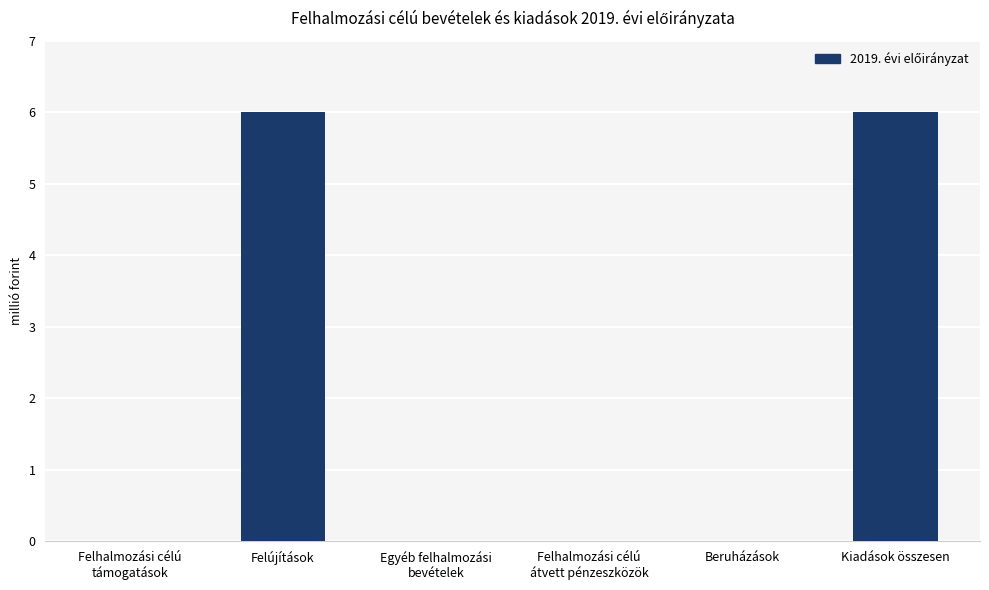

Rank the categories by value from lowest to highest.

Felhalmozási célú
támogatások, Egyéb felhalmozási
bevételek, Felhalmozási célú
átvett pénzeszközök, Beruházások, Felújítások, Kiadások összesen